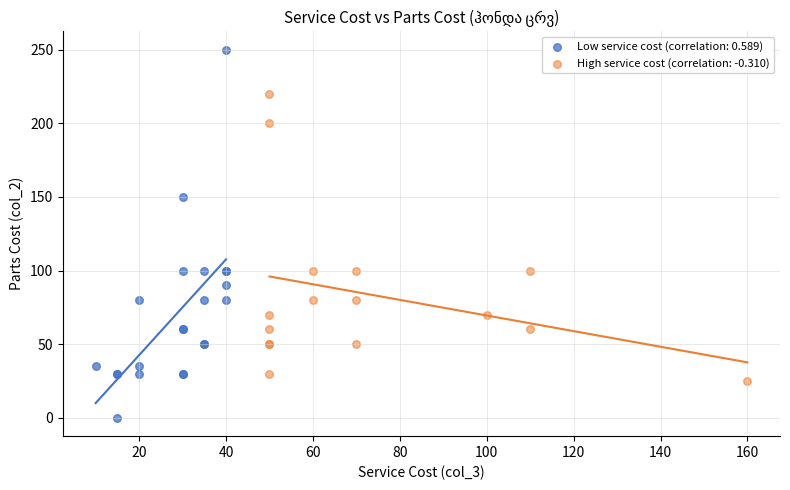

Which series reaches the minimum Y coordinate?

Low service cost (correlation: 0.589)